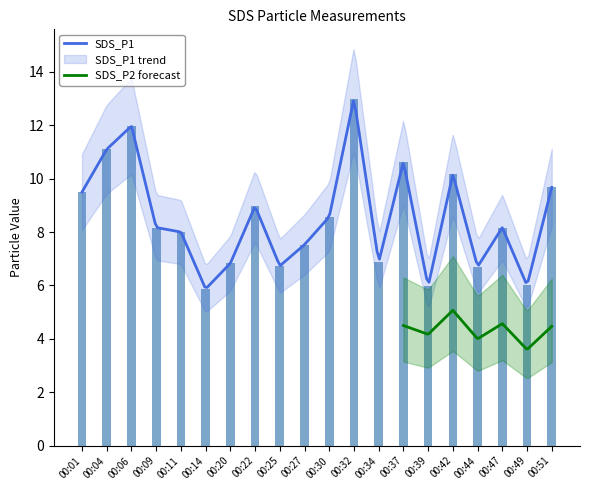

The chart shows a value of 5.9 at 00:06. True or false?

False